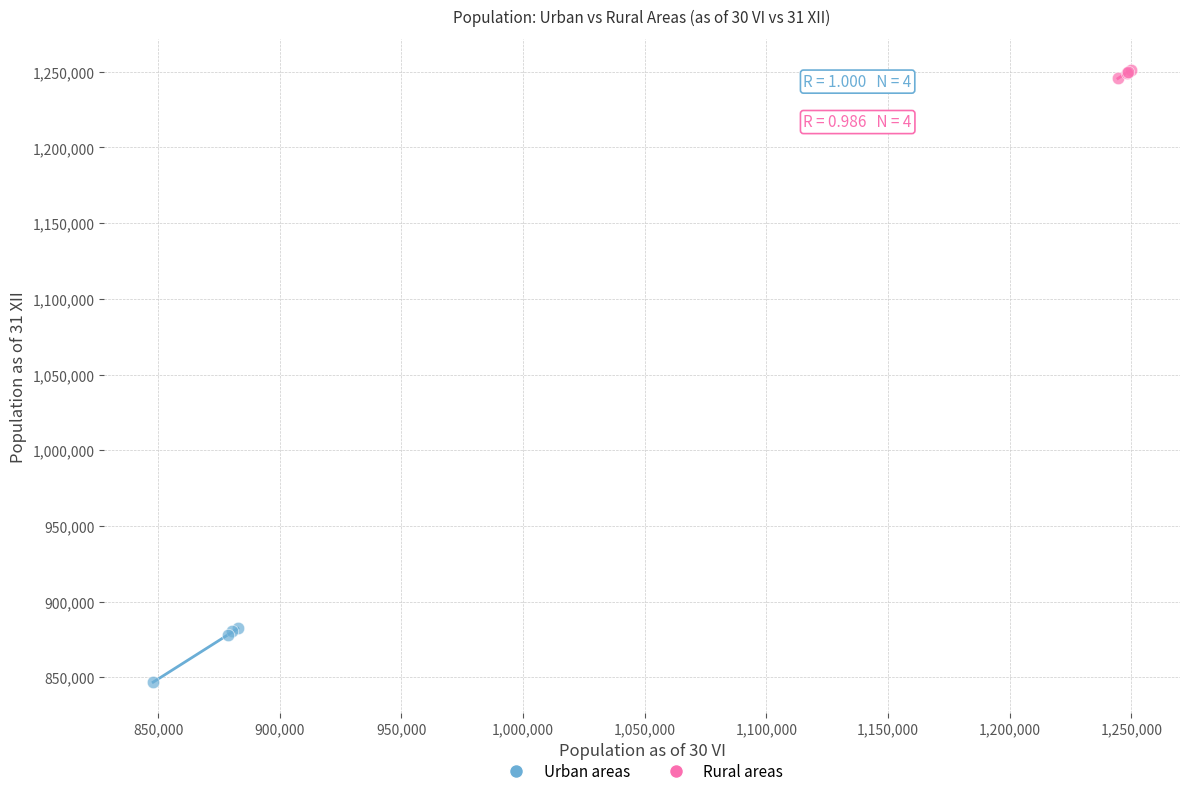

Which series has the largest Y range (max minus min)?

Urban areas